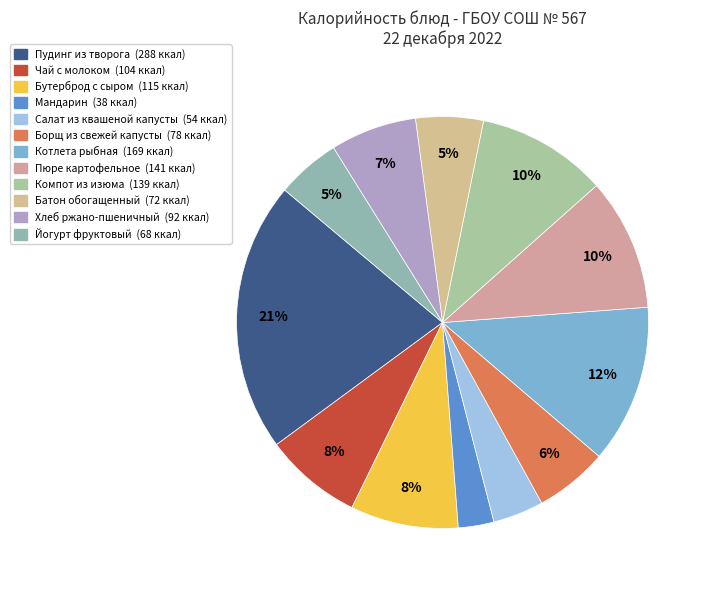

What is the smallest slice in the pie chart?

Мандарин